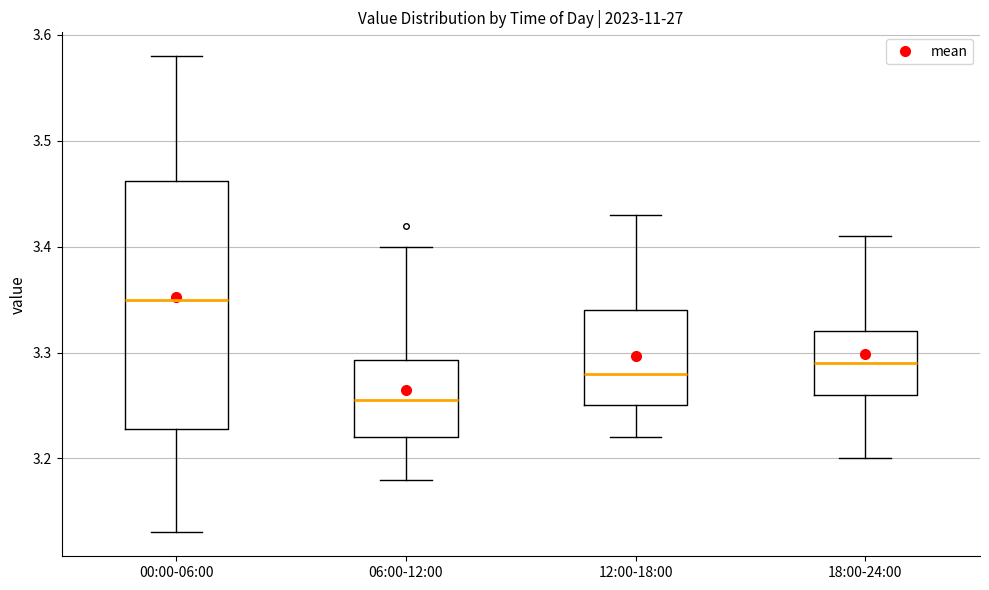

Reading left to right, read every box against the y-axis: the position of its median line, the range the box covers, and the ends of its whiskers. The values are not printed on the chart, so give them approximately, as read against the axis.

00:00-06:00: median 3.35, box 3.23 to 3.46, whiskers 3.13 to 3.58
06:00-12:00: median 3.26, box 3.22 to 3.29, whiskers 3.18 to 3.40
12:00-18:00: median 3.28, box 3.25 to 3.34, whiskers 3.22 to 3.43
18:00-24:00: median 3.29, box 3.26 to 3.32, whiskers 3.20 to 3.41